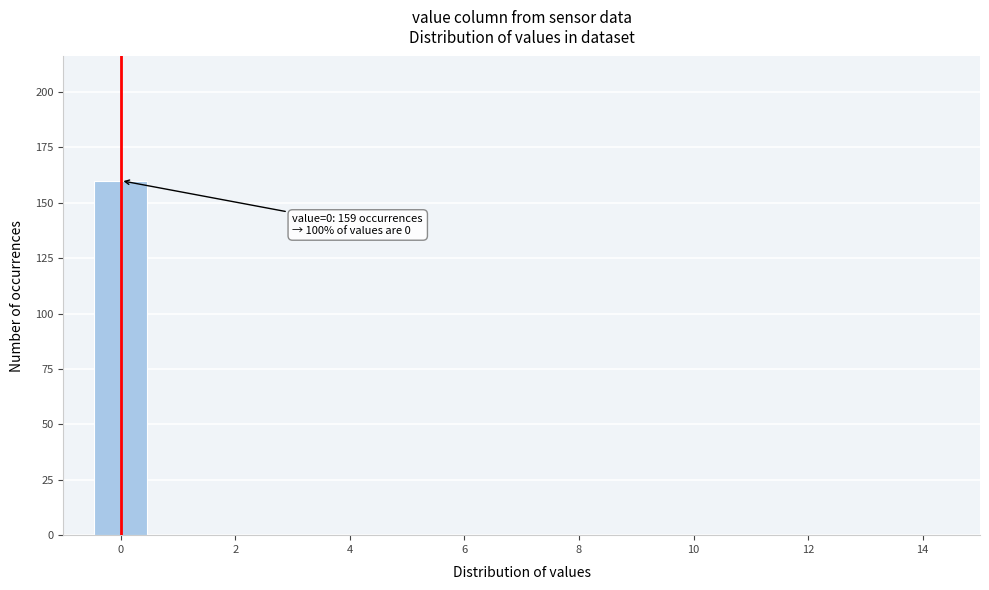

Which range on the x-axis has the tallest bar?

-0.5 to 0.5